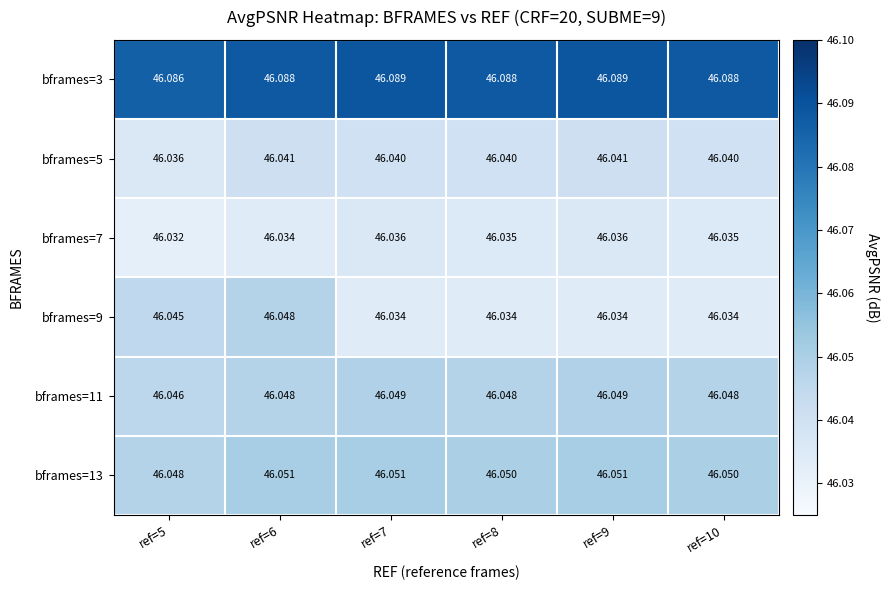

Is the value of bframes=3 at ref=9 greater than the value of bframes=5 at ref=7?

Yes